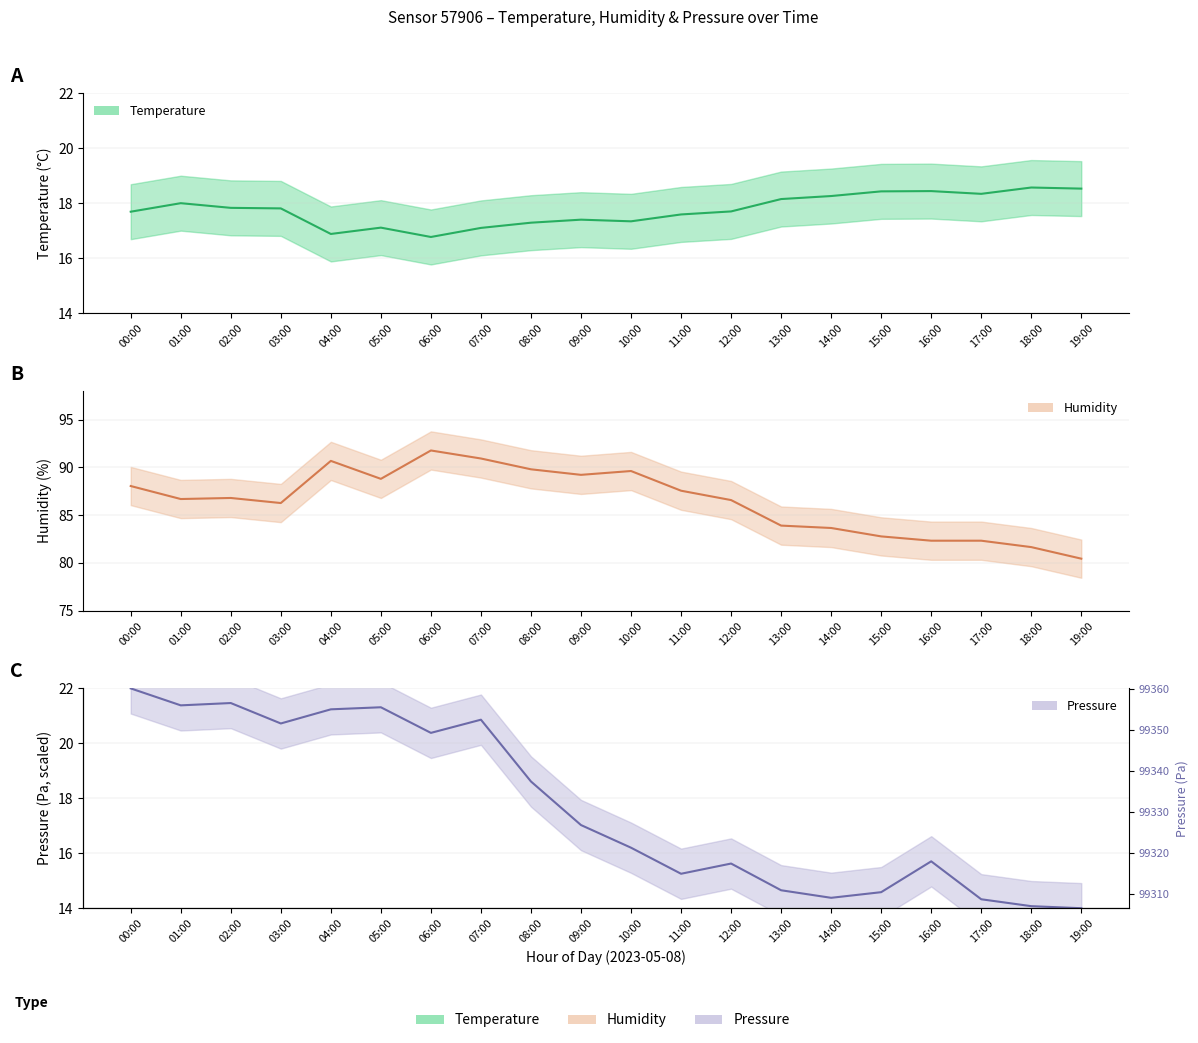

Which series has the widest spread of values?

humidity